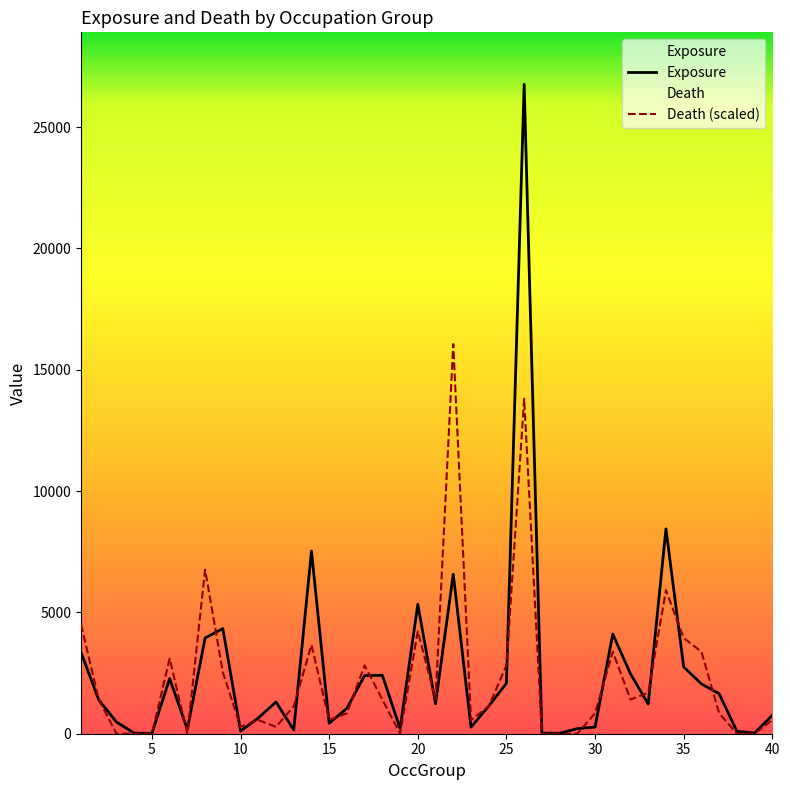

List the series in order of their overall mean, highest first.

Exposure, Death (scaled)